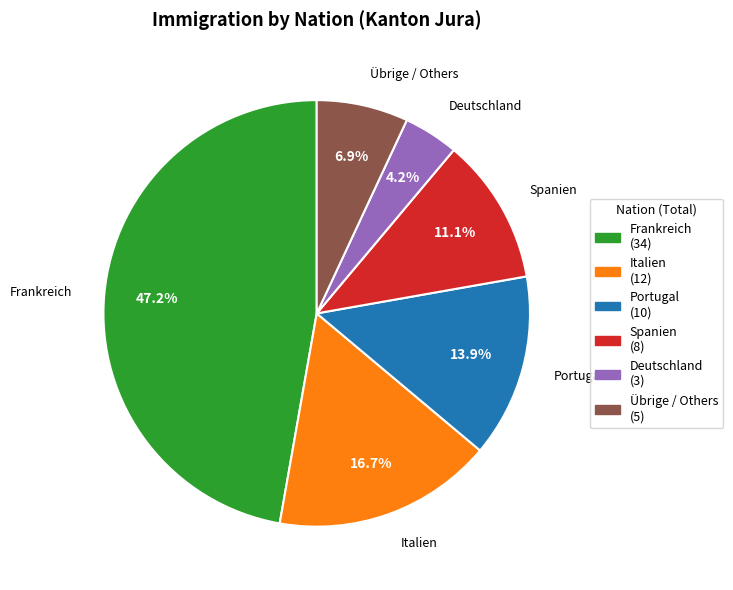

How many segments does this pie chart have?

6